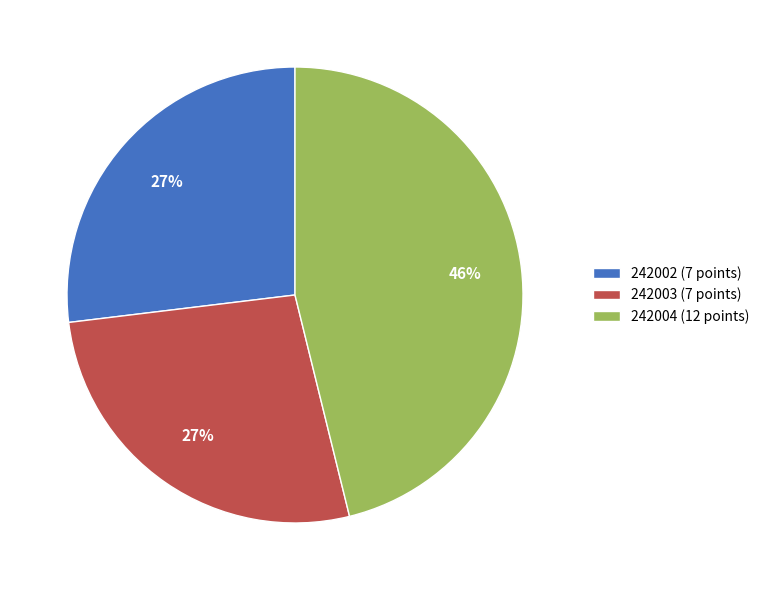

To the nearest percent, what is the combined percentage of 242002 and 242003?

54%